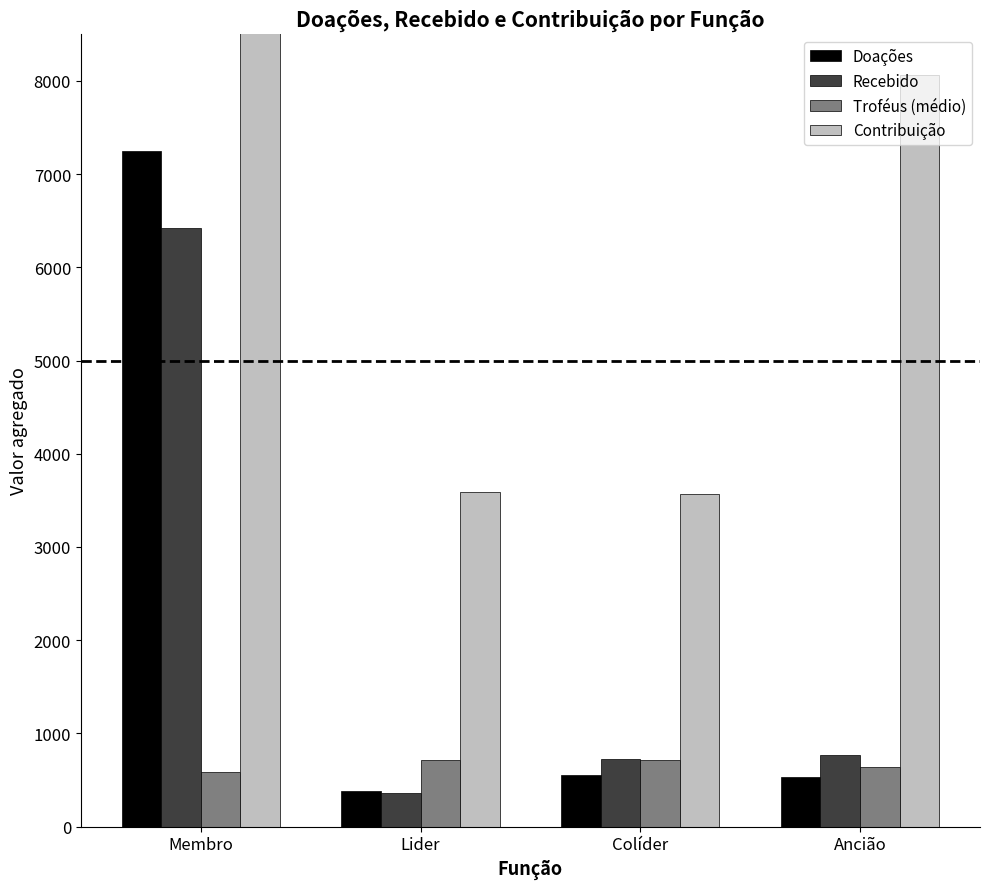

What is the label of the 4th bar from the left?

Ancião